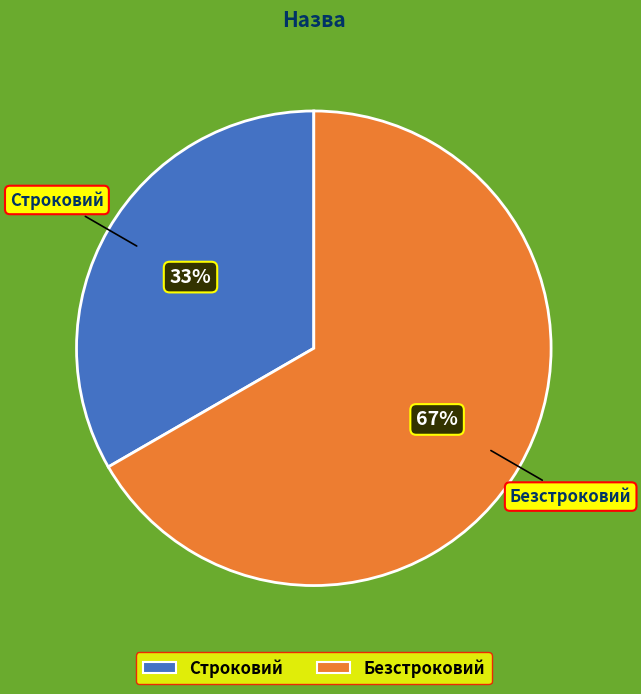

What is the smallest slice in the pie chart?

Строковий